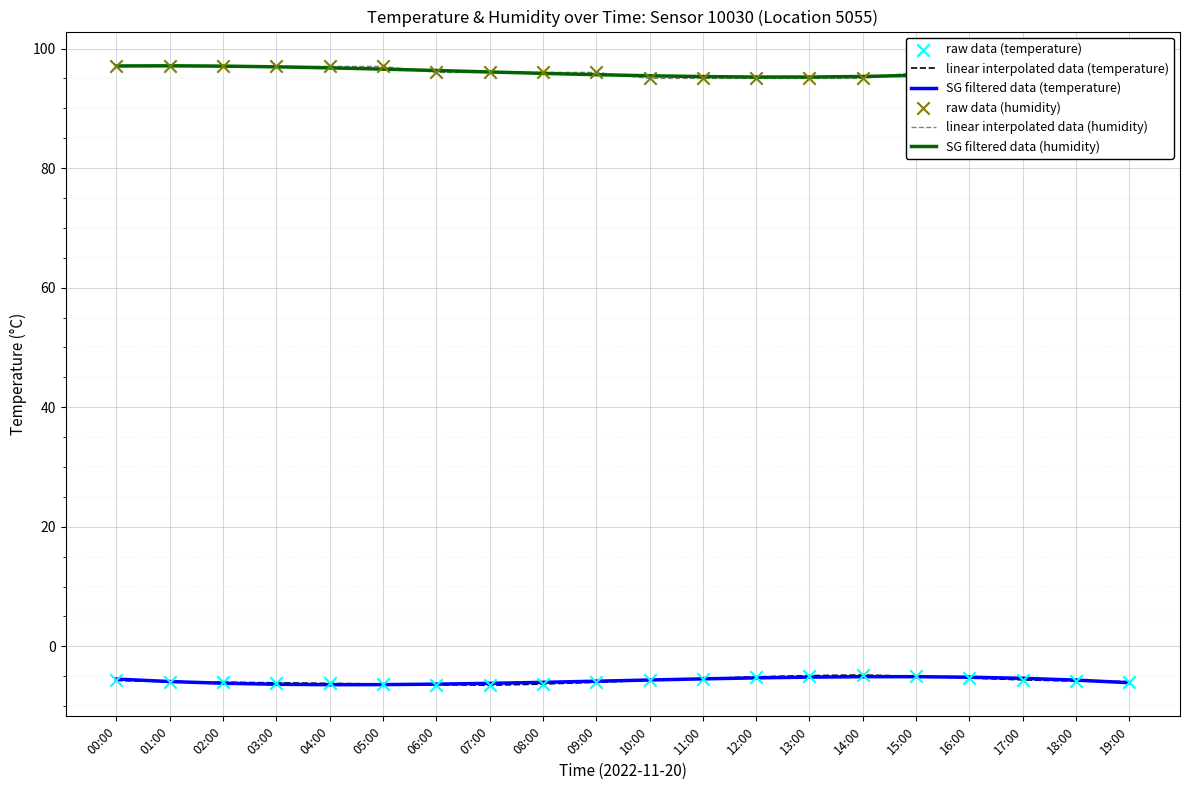

What is the total value across all series at 11:00?

269.1